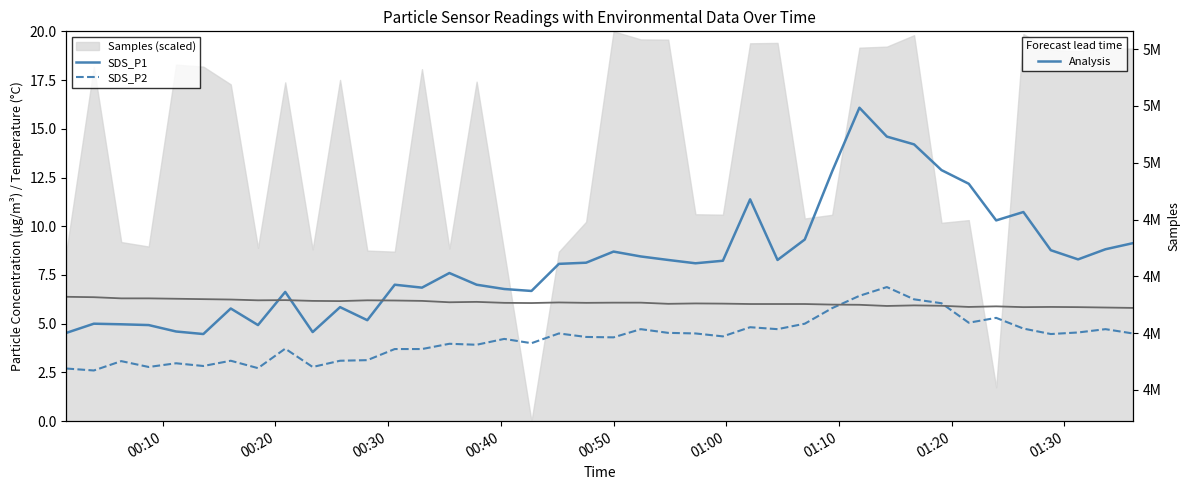

What is the greatest value displayed?

16.1